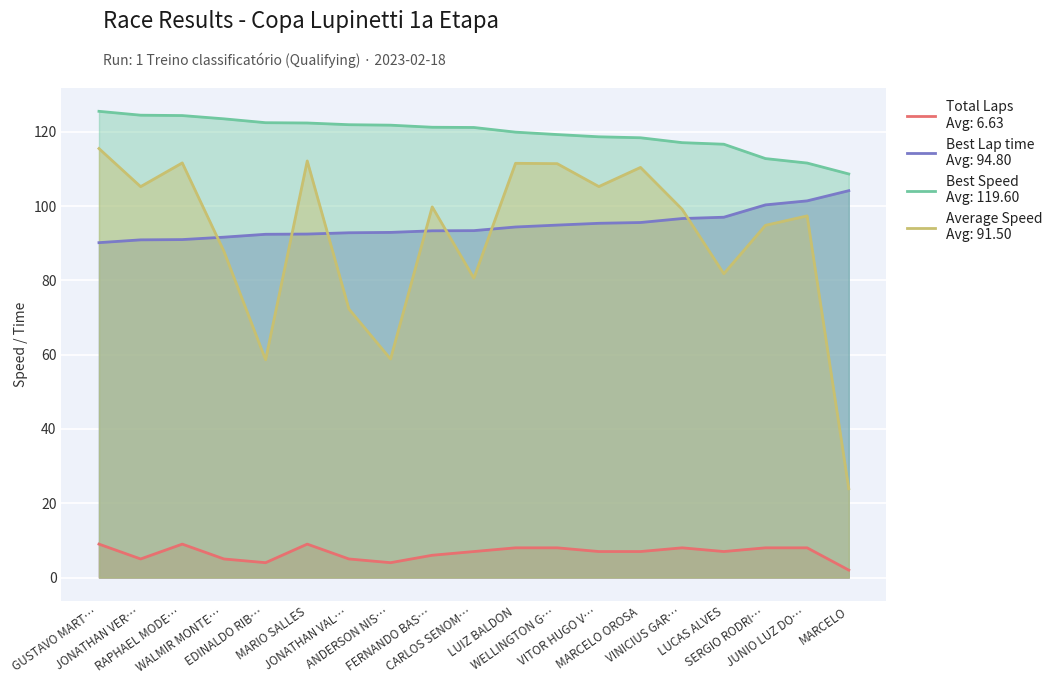

What is the average value of the Total Laps series?

6.6